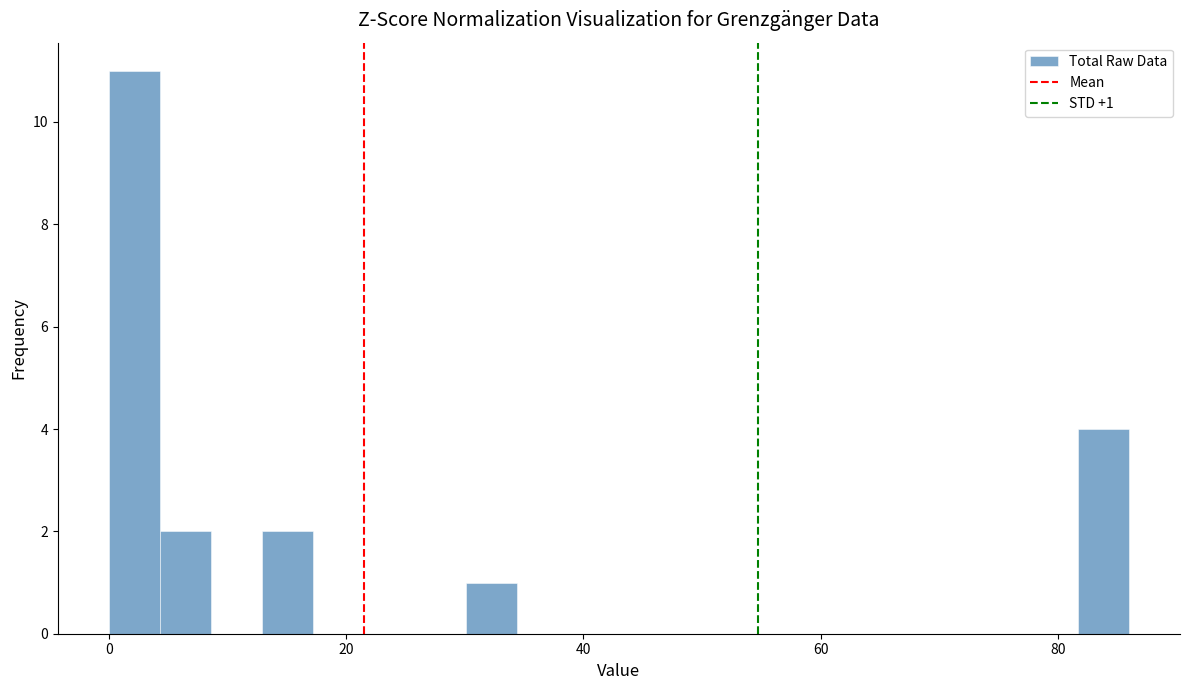

Read against the x-axis, roughly where is the centre of the tallest bar?

2